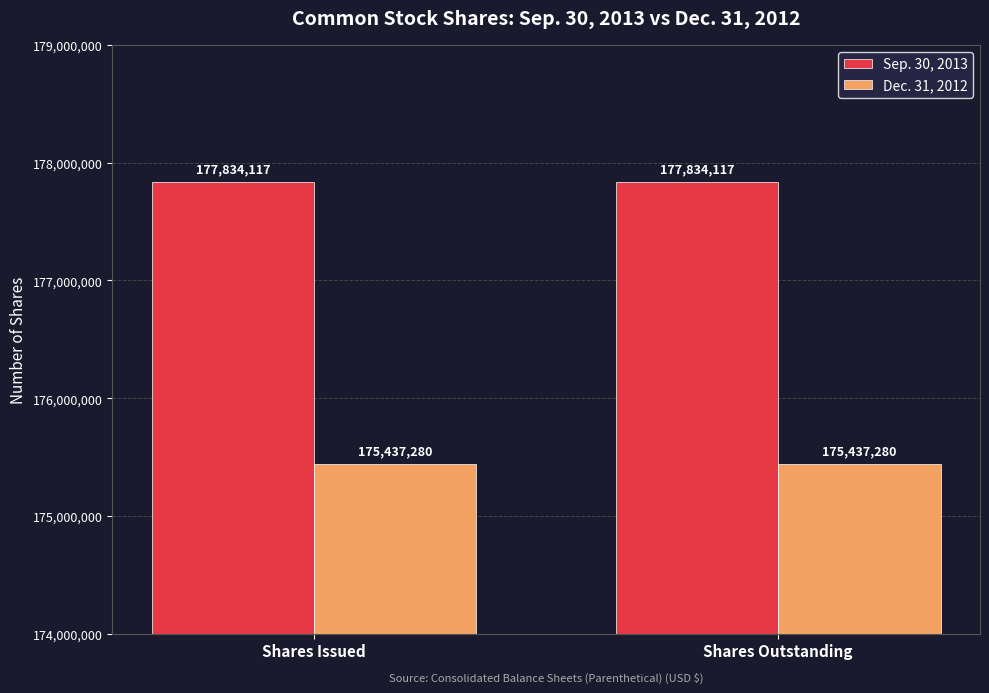

Rank the series at Shares Issued from lowest to highest value.

Dec. 31, 2012, Sep. 30, 2013